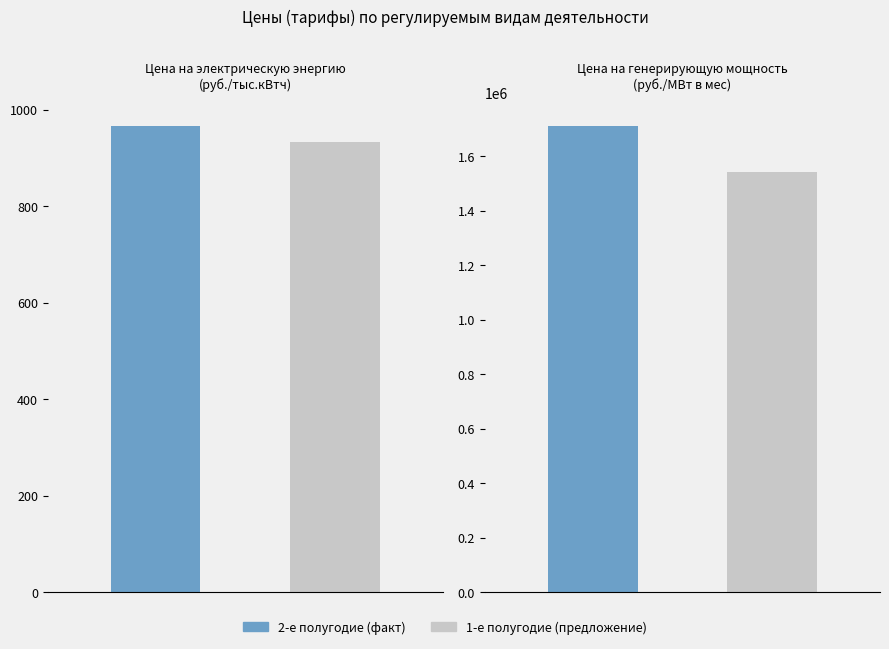

The 2-е полугодие (факт) series shows 967.3 at Цена на электрическую энергию
(руб./тыс.кВтч). True or false?

True